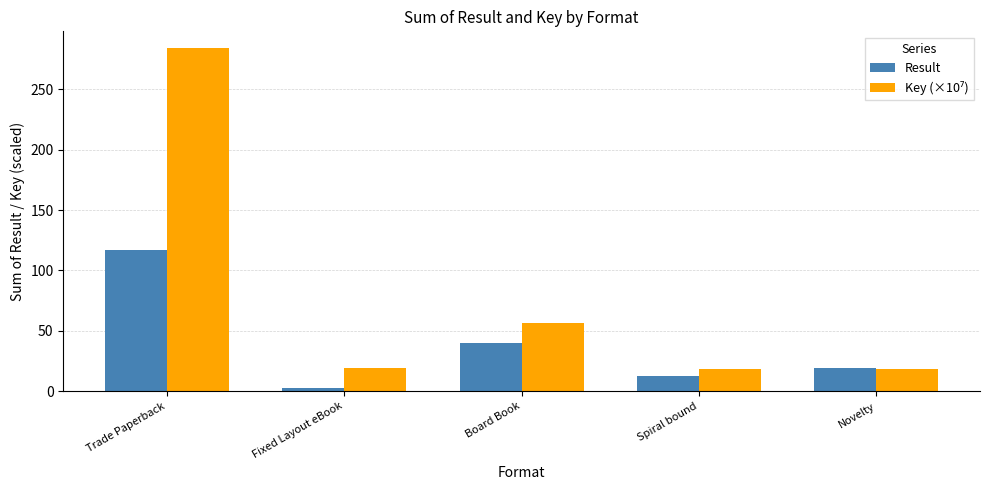

At which category is the sum across all series the highest?

Trade Paperback